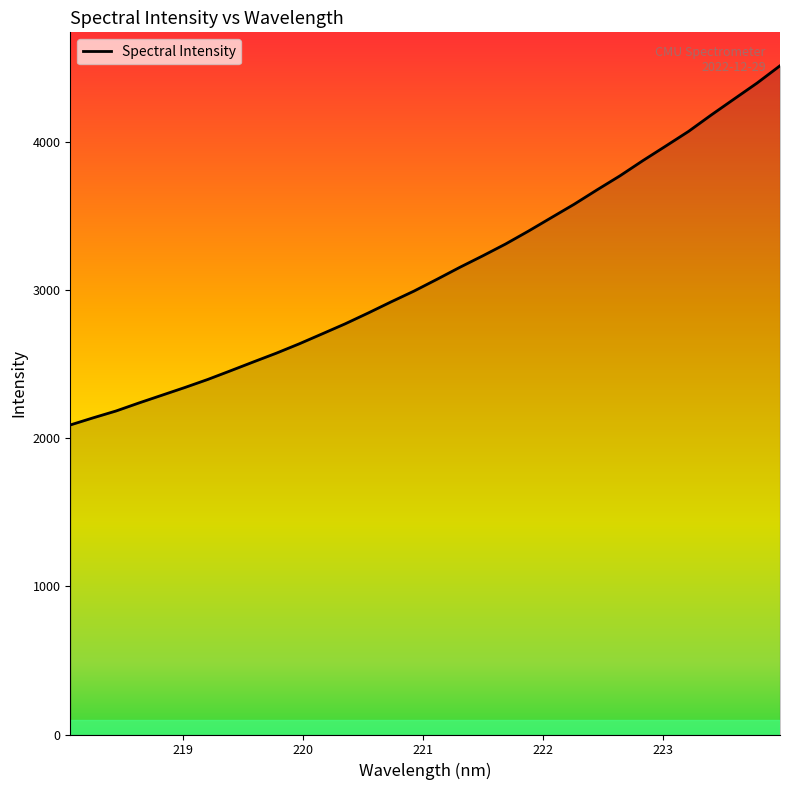

What is the minimum value shown in the chart?

2089.3